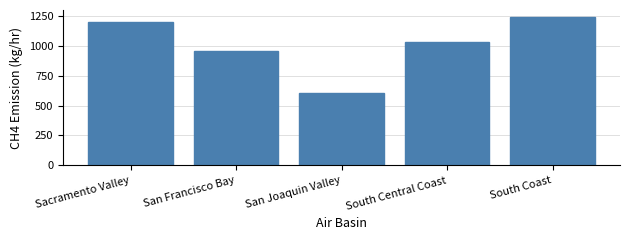

What is the sum of all values?

5035.1